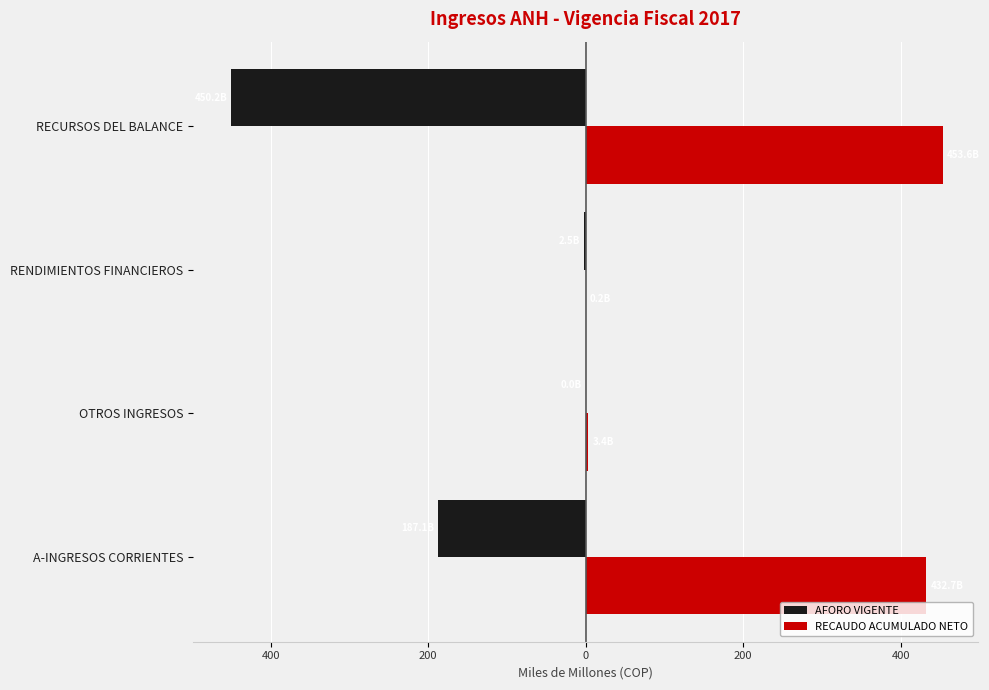

What is the value of the RECAUDO ACUMULADO NETO bar at the 3rd from the left?

0.2